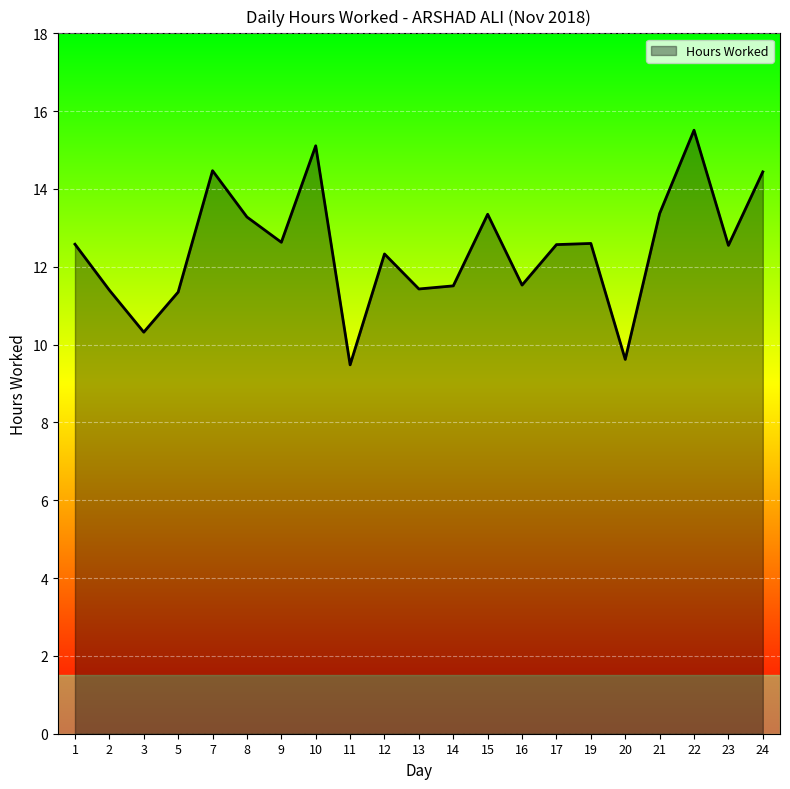

Where is the first local minimum?

3